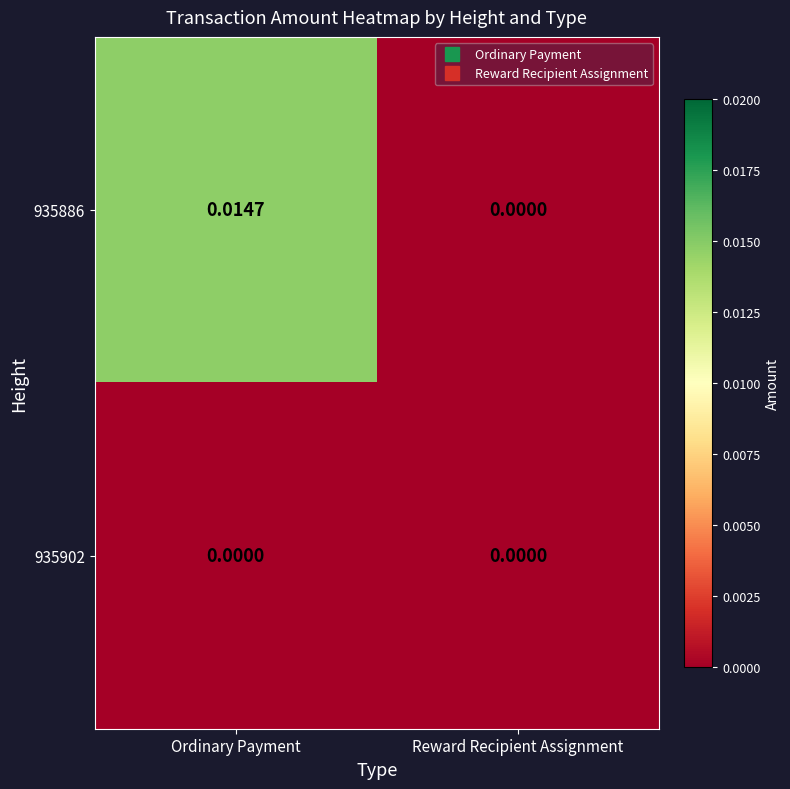

At Ordinary Payment, list the series in order from smallest to largest.

935902, 935886